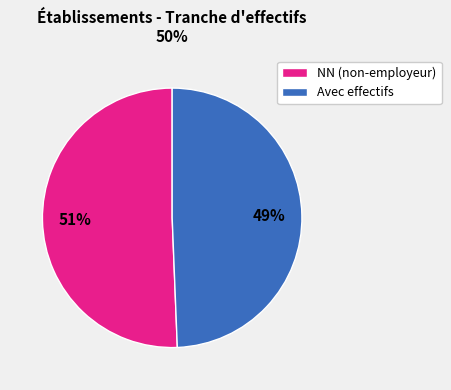

Do Avec effectifs and NN (non-employeur) together represent more than half of the pie?

Yes